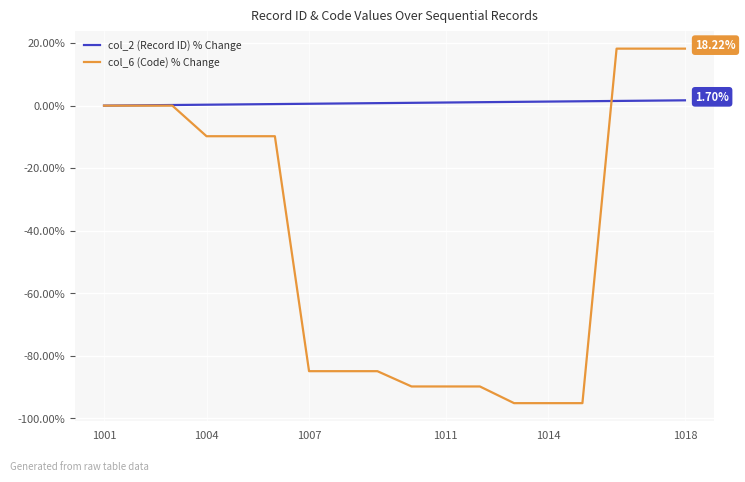

List the series in order of their peak value, lowest first.

col_2 (Record ID) % Change, col_6 (Code) % Change